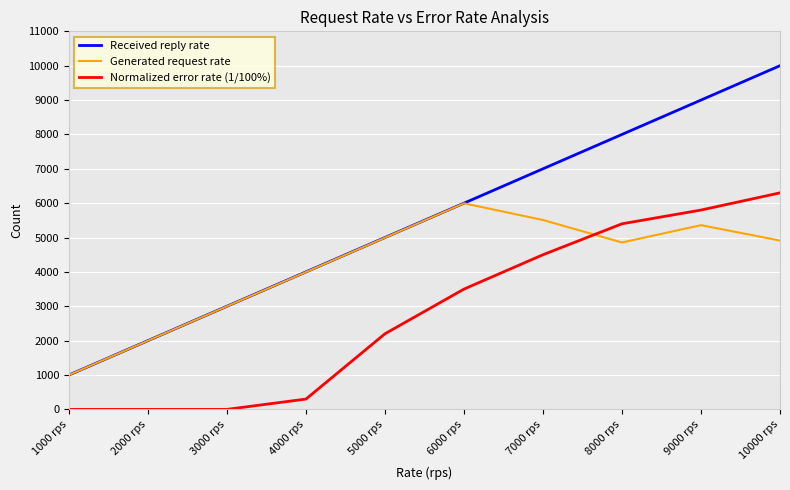

Reading right to left, extract all data points from this chart.

Received reply rate: 10000 rps=10000	9000 rps=9000	8000 rps=8000	7000 rps=7000	6000 rps=6000	5000 rps=5000	4000 rps=4000	3000 rps=3000	2000 rps=2000	1000 rps=1000
Generated request rate: 10000 rps=4912	9000 rps=5360	8000 rps=4857	7000 rps=5510	6000 rps=5996	5000 rps=4996	4000 rps=3996	3000 rps=2999	2000 rps=1999	1000 rps=1000
Normalized error rate (1/100%): 10000 rps=6300	9000 rps=5800	8000 rps=5400	7000 rps=4500	6000 rps=3500	5000 rps=2200	4000 rps=300	3000 rps=0	2000 rps=0	1000 rps=0